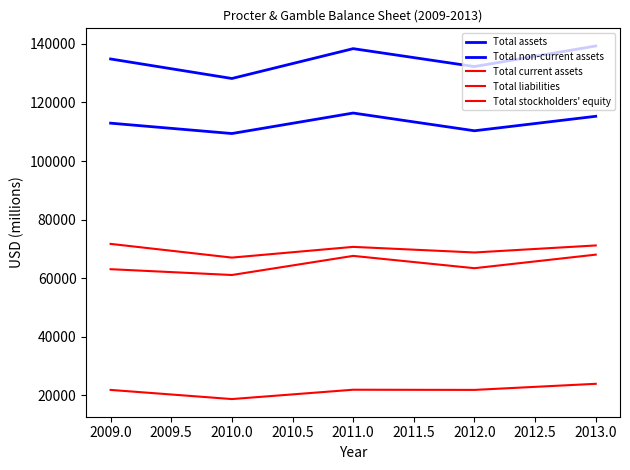

True or false: Total liabilities has a value of 71199 at 2013.0.

True